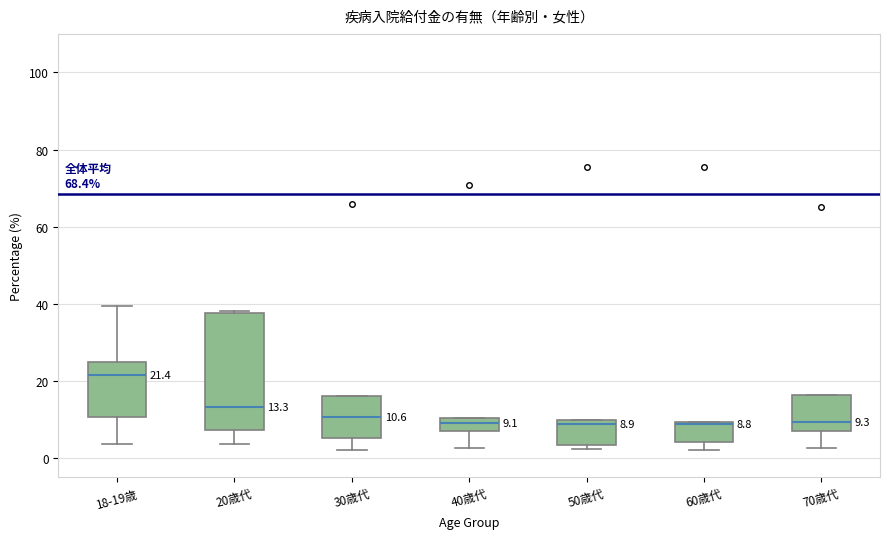

Which box is the tallest, from its lower edge to its upper edge?

20歳代